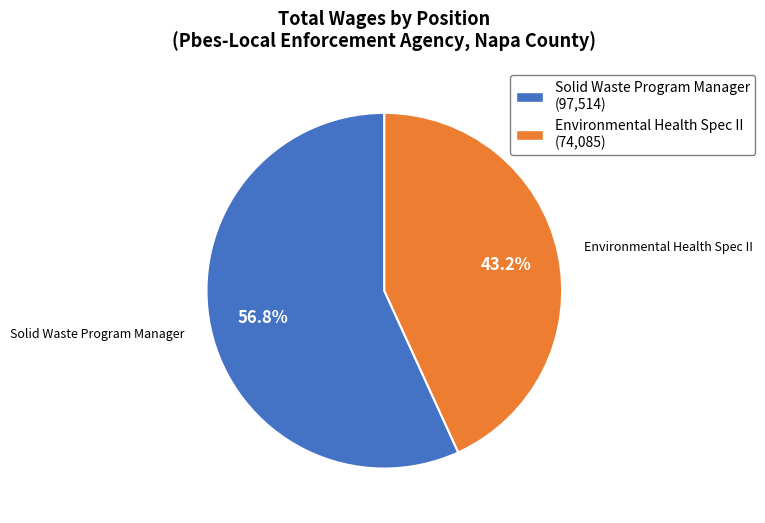

To the nearest percent, what is the combined percentage of Solid Waste Program Manager and Environmental Health Spec II?

100%